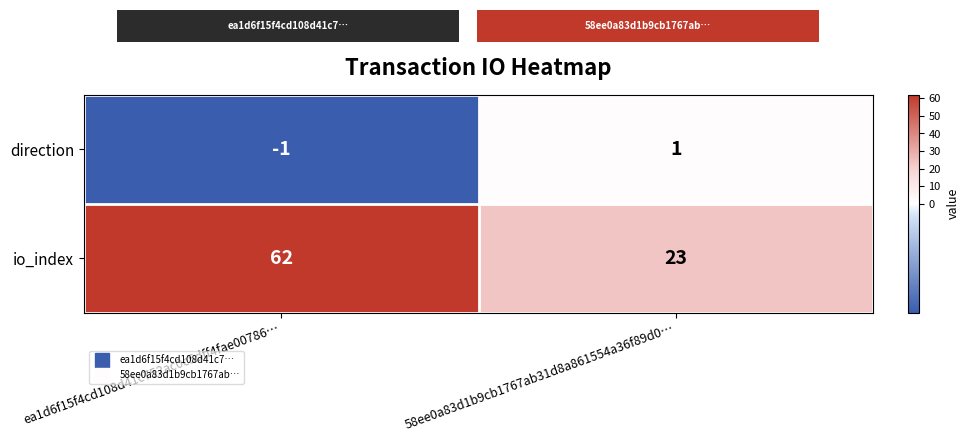

True or false: io_index has a value of 62 at ea1d6f15f4cd108d41c752ac0c5dff4fae00786….

True